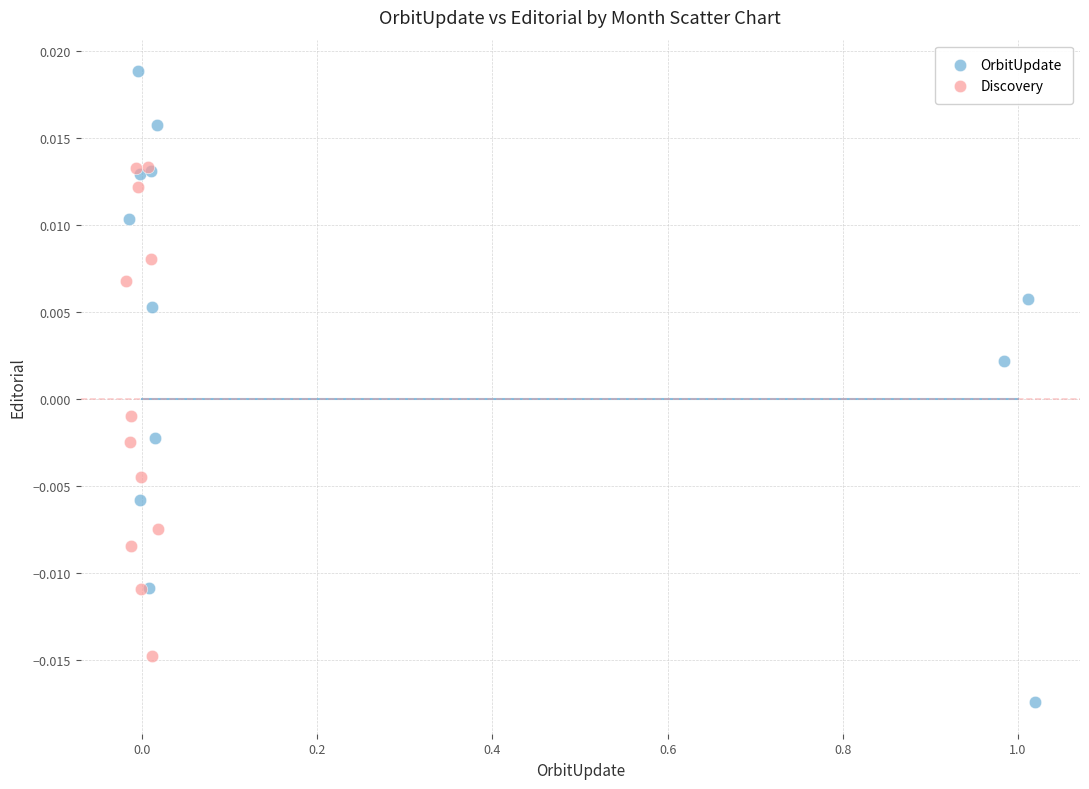

Which series contains the lowest Y value?

OrbitUpdate